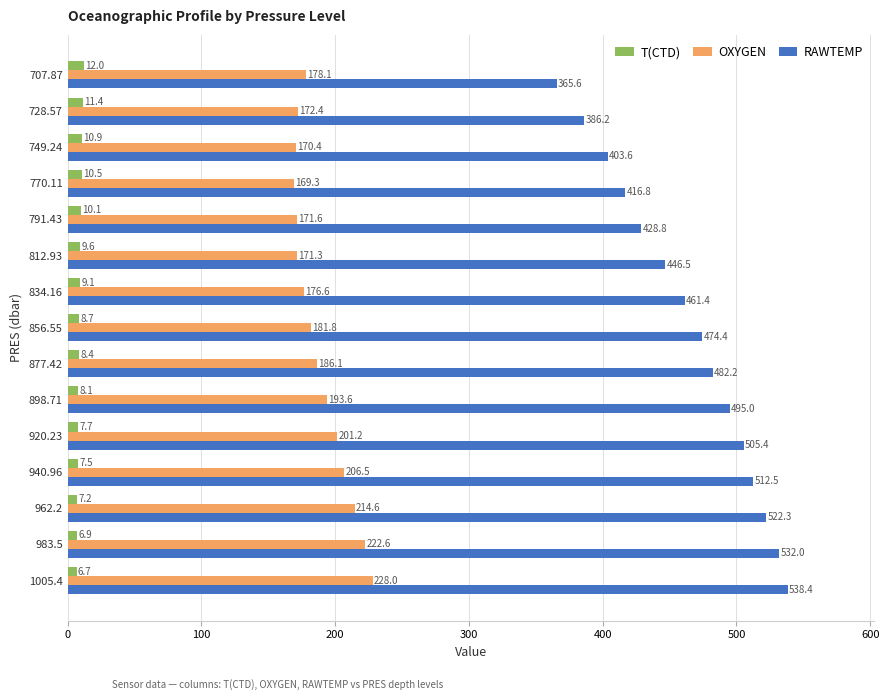

What is the maximum value for OXYGEN?

228.0